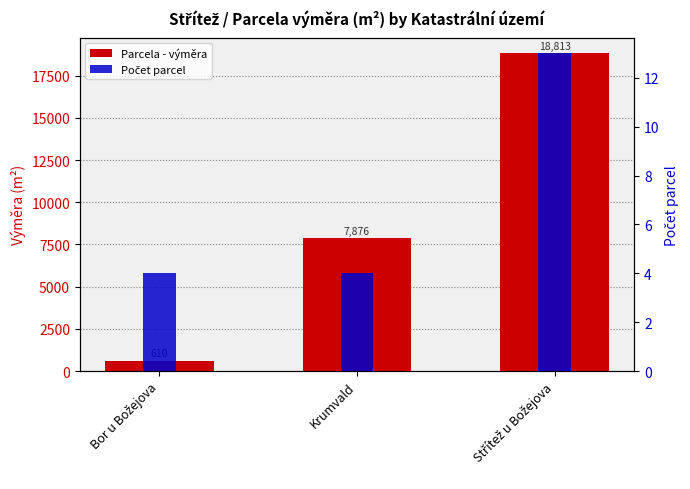

What is the label of the 2nd bar from the right?

Krumvald